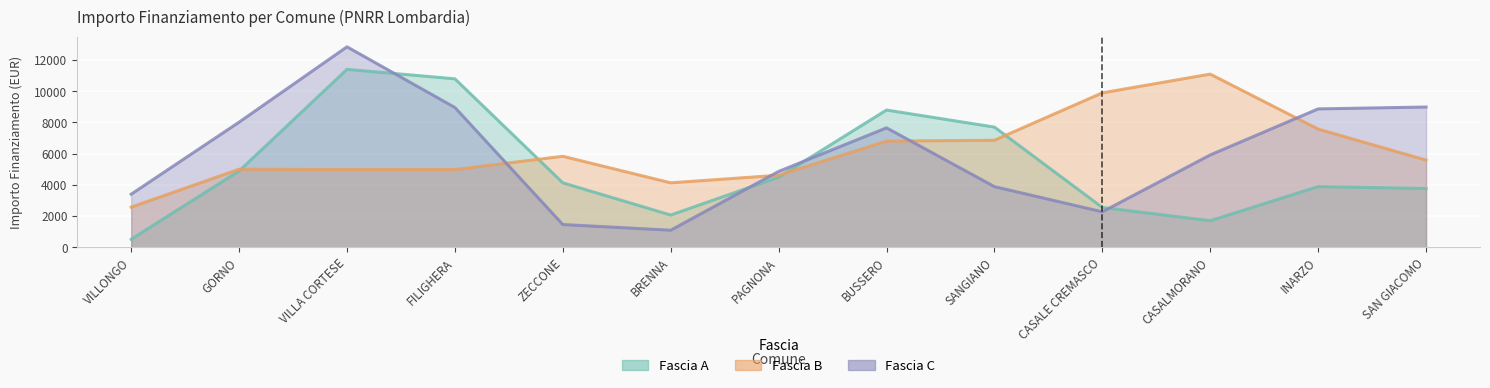

At which label does Fascia A first exceed 3402?

GORNO